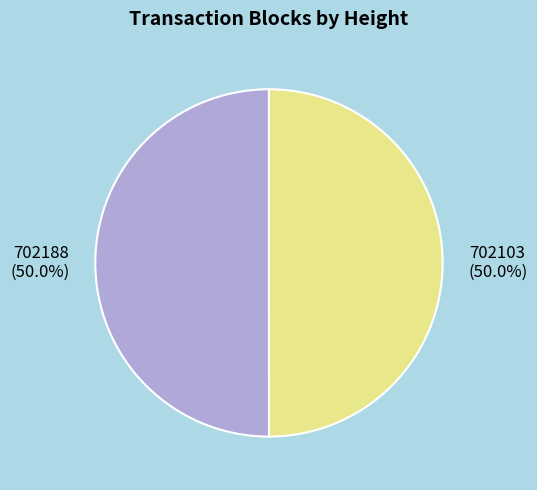

Approximately how many times larger is the value at 702188 compared to 702103?

1.0